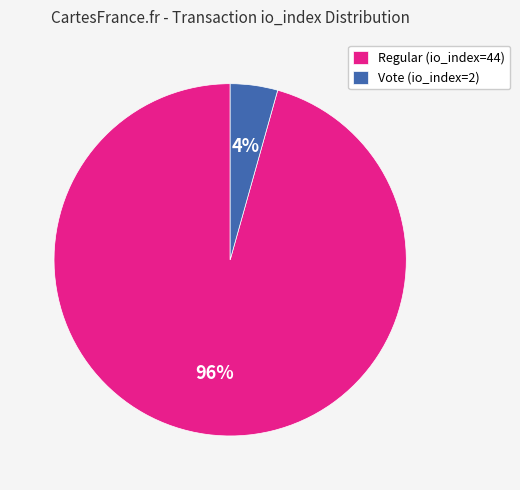

How many slices are in this pie chart?

2